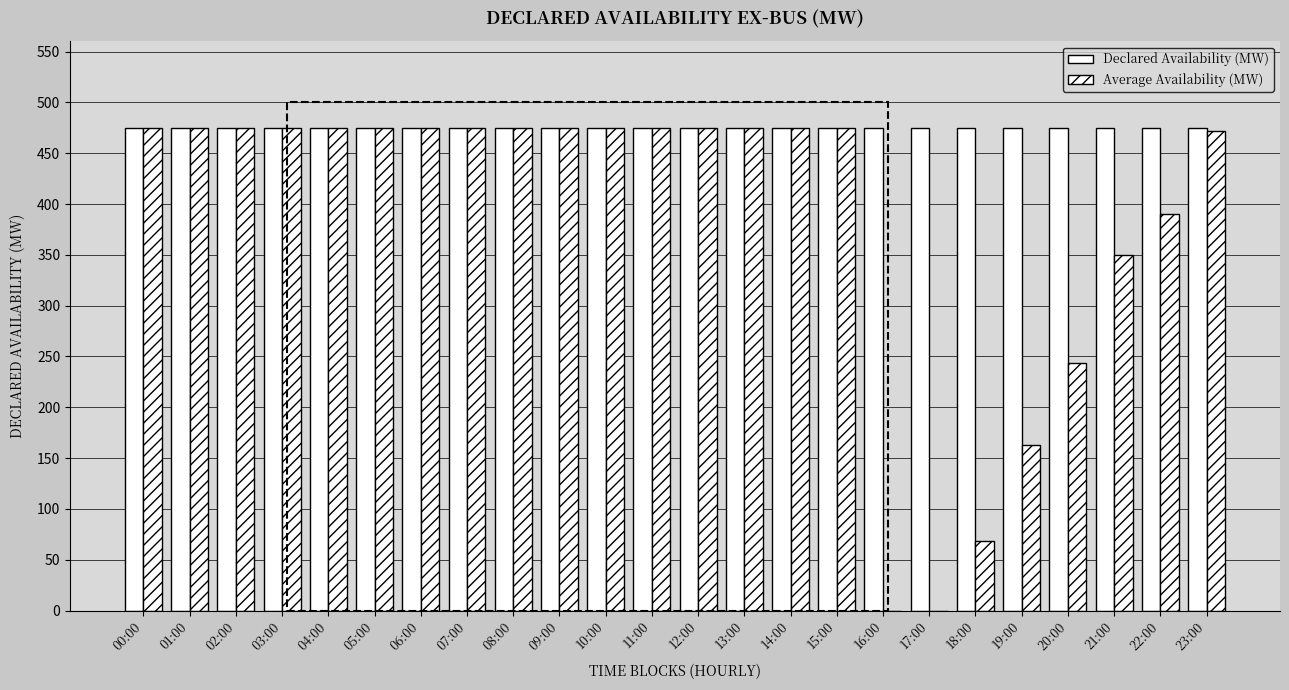

What position from the right is 08:00?

16